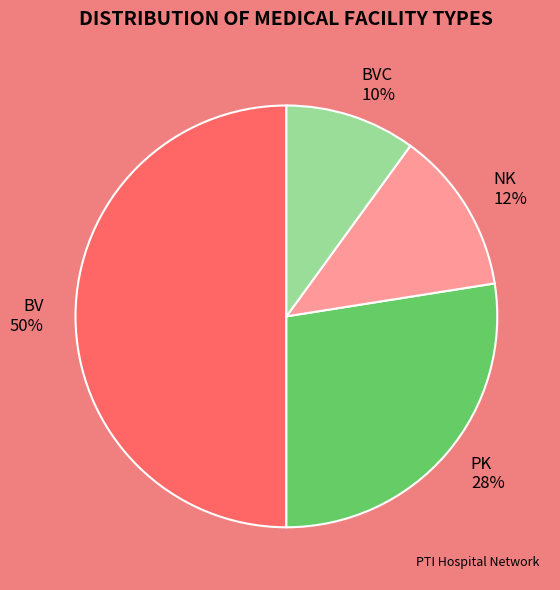

To the nearest percent, what is the average slice percentage?

25%